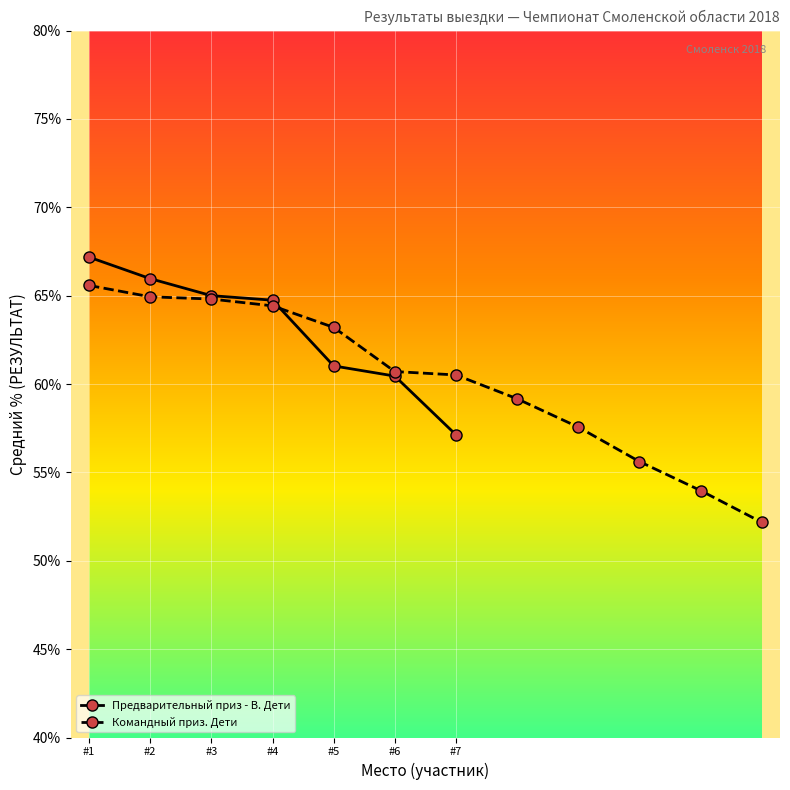

What is the difference between the second highest and minimum values?

8.8